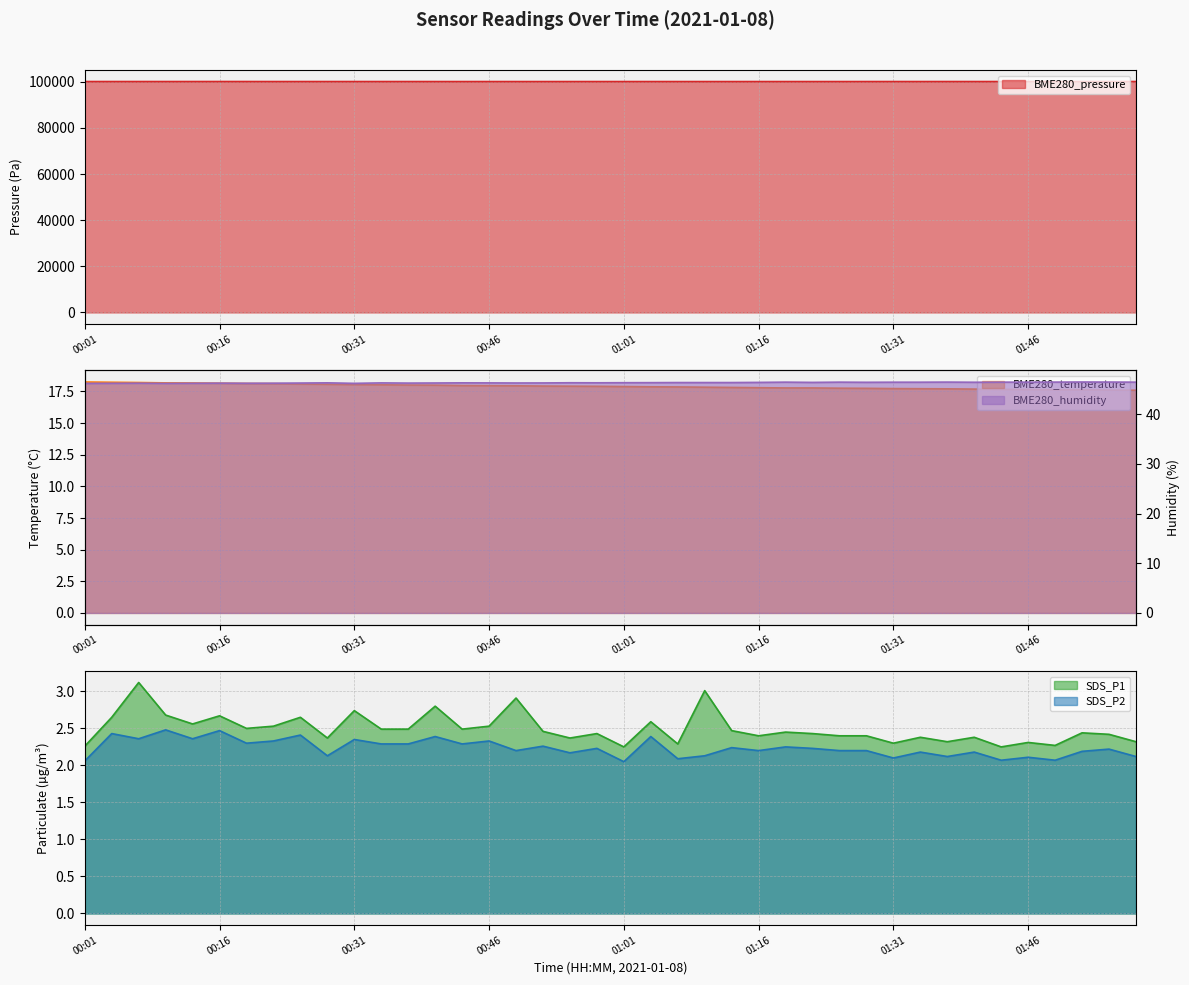

What is the label of the 30th point from the right?

00:31